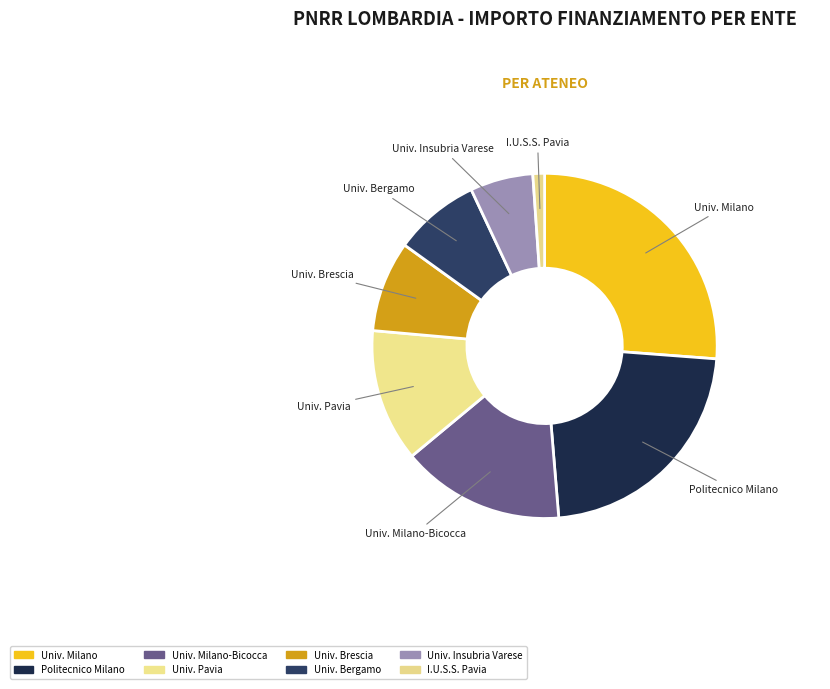

Combined, do Politecnico Milano and Univ. Bergamo account for over 50%?

No